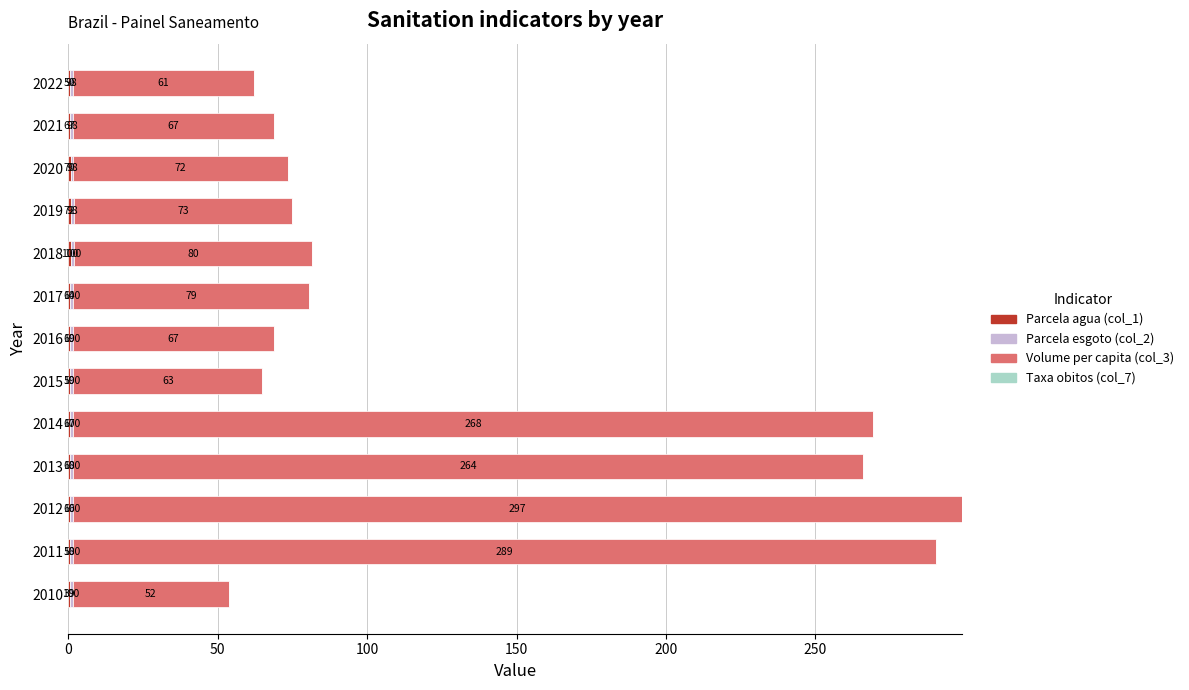

Count the number of categories in the chart.

13